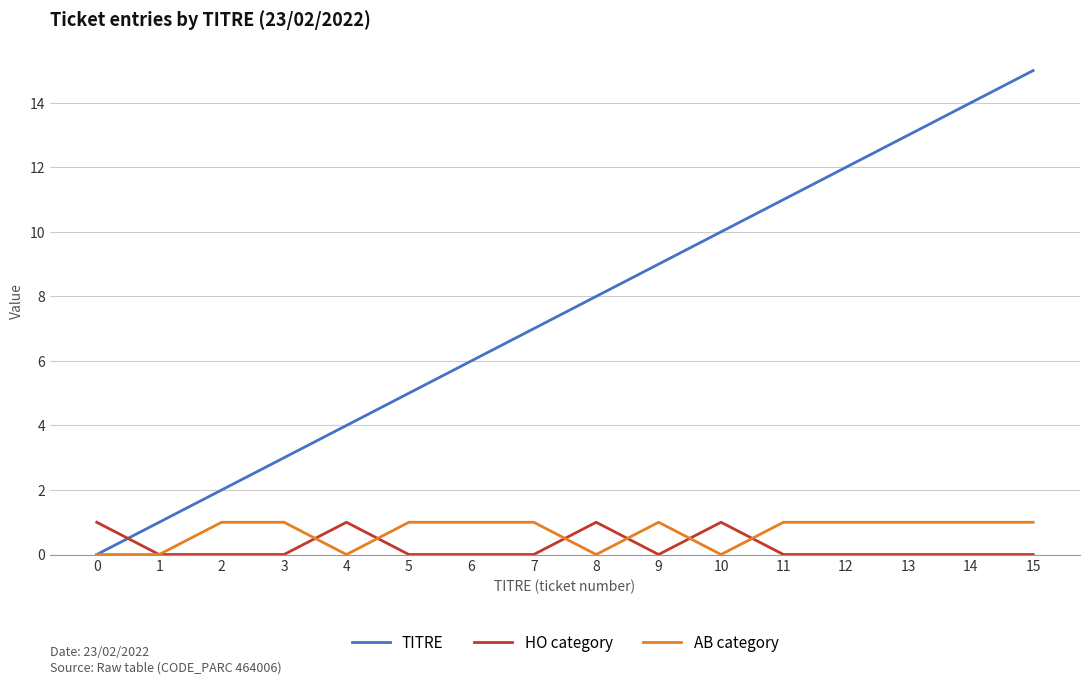

How many intersections are there between TITRE and HO category?

1